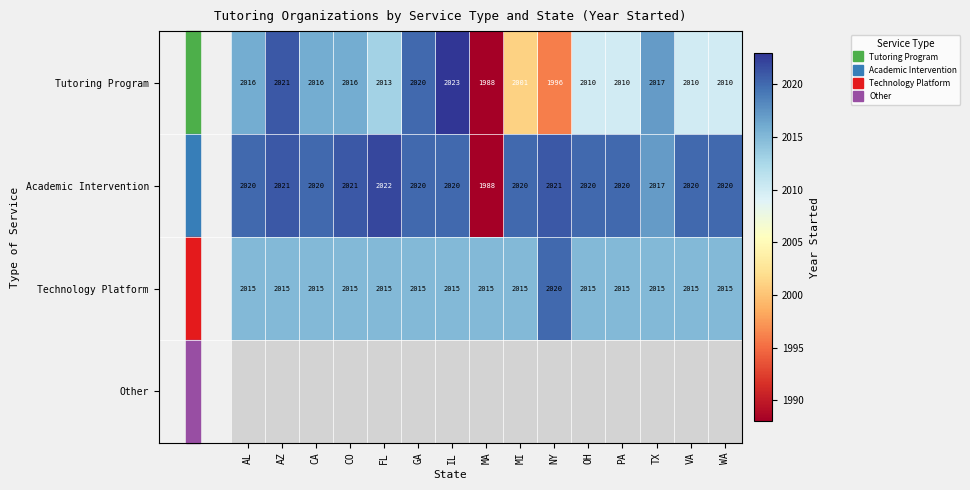

Between AL and MI, which series saw the biggest shift?

Tutoring Program